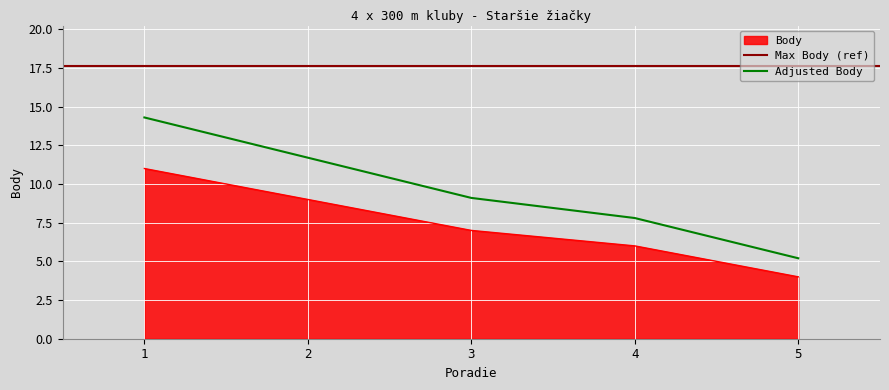

Reading left to right, list all the values displayed in this chart.

11	9	7	6	4